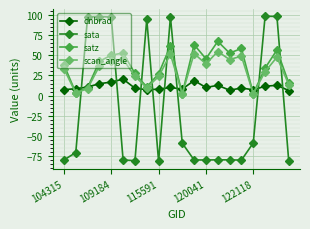

How many interior local peaks does the satz series have?

6